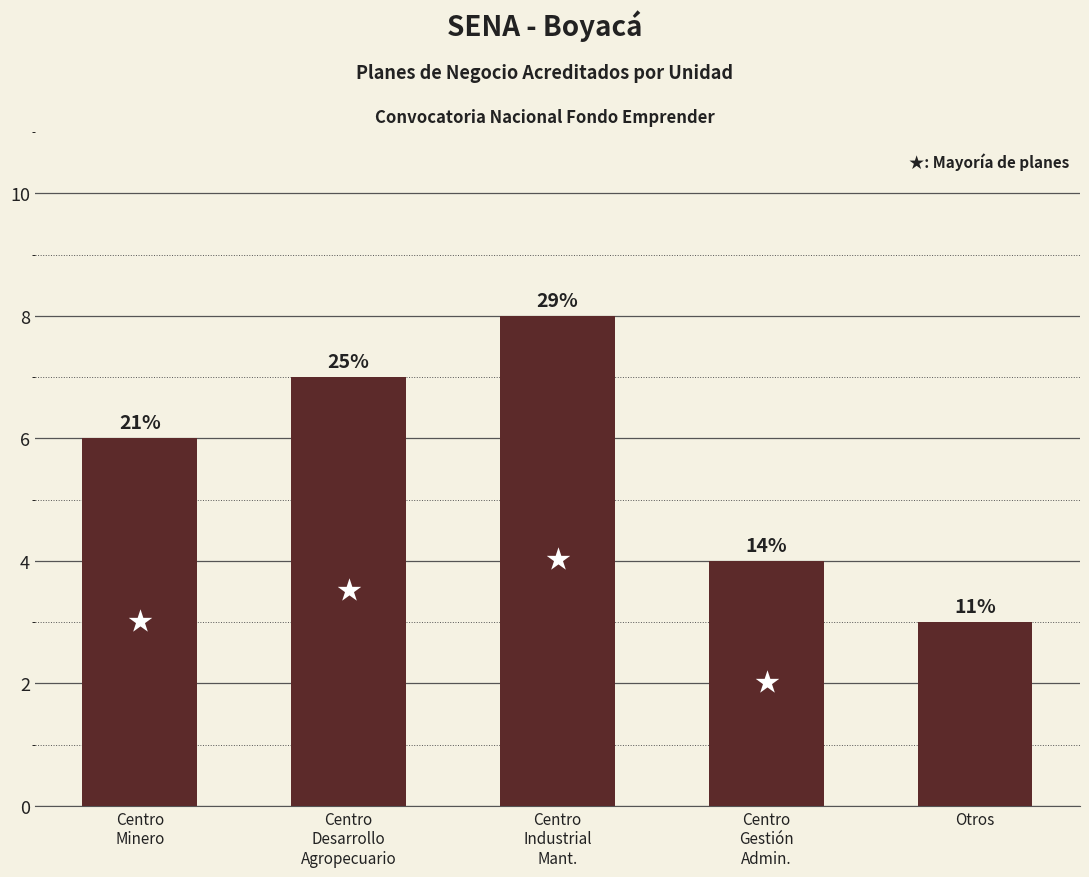

Are the bars horizontal?

No